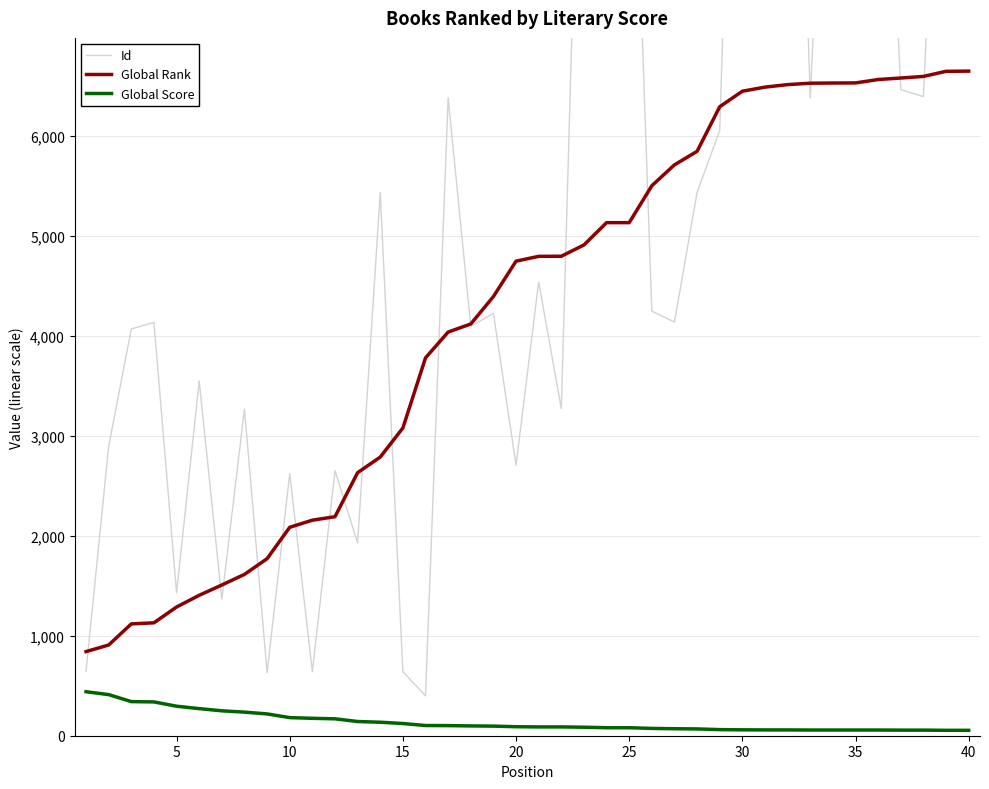

What is the maximum value for Global Score?

440